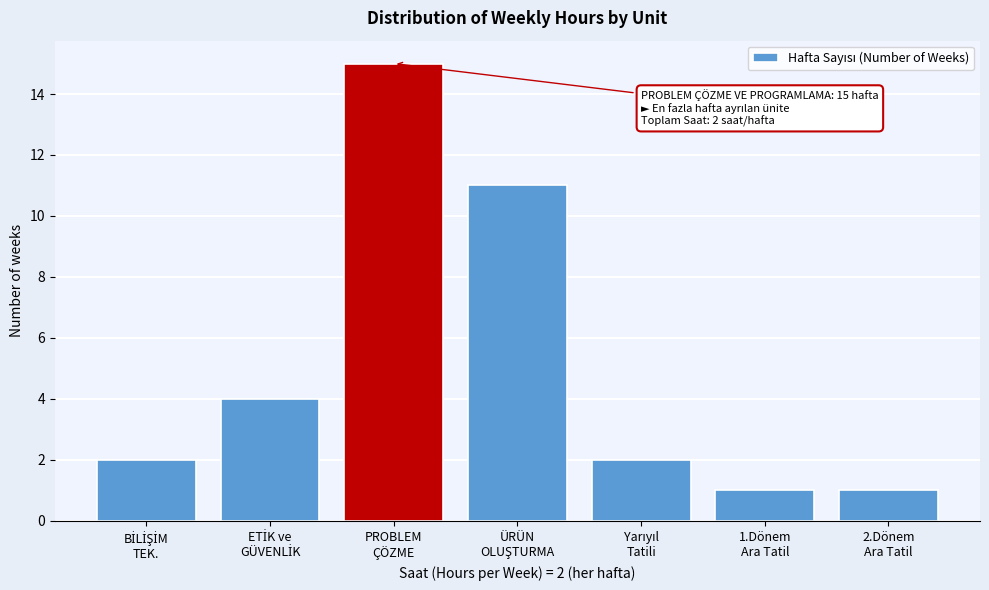

Reading left to right, extract all data points from this chart.

2	4	15	11	2	1	1